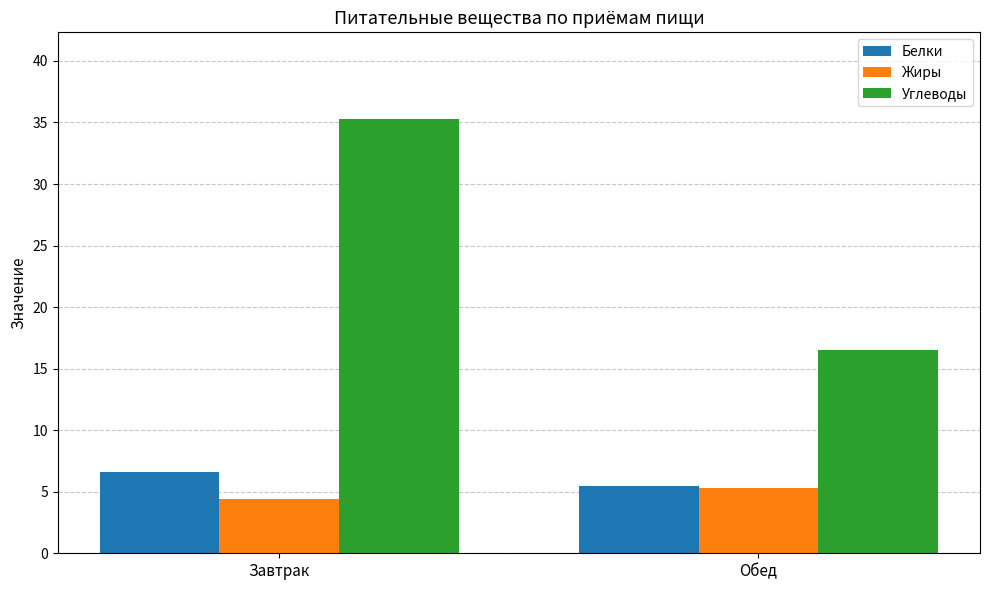

What is the value of the Белки bar at the 1st from the left?

6.6